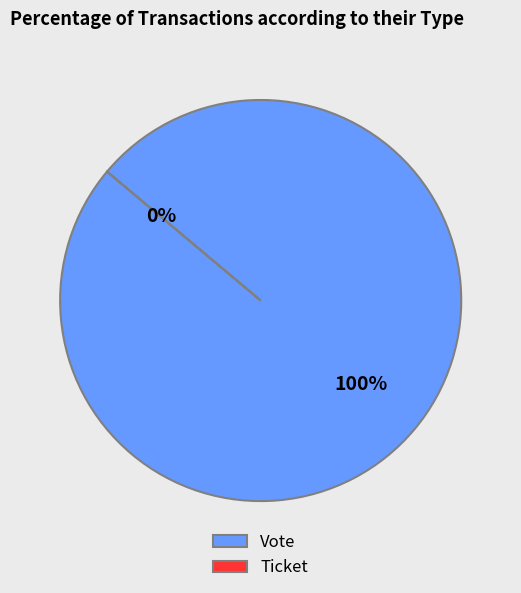

Between Ticket and Vote, which is larger?

Vote